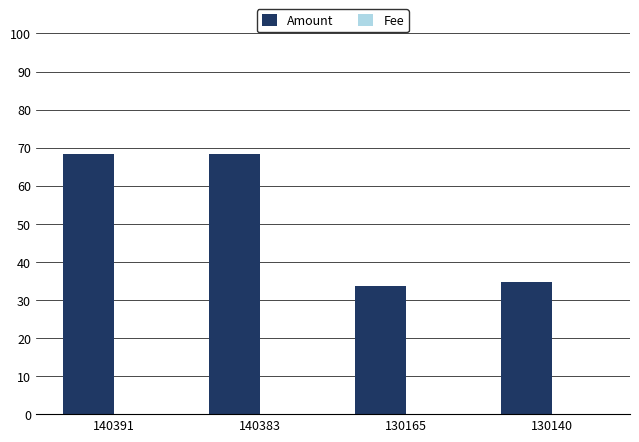

Which series has the largest total across all categories?

Amount